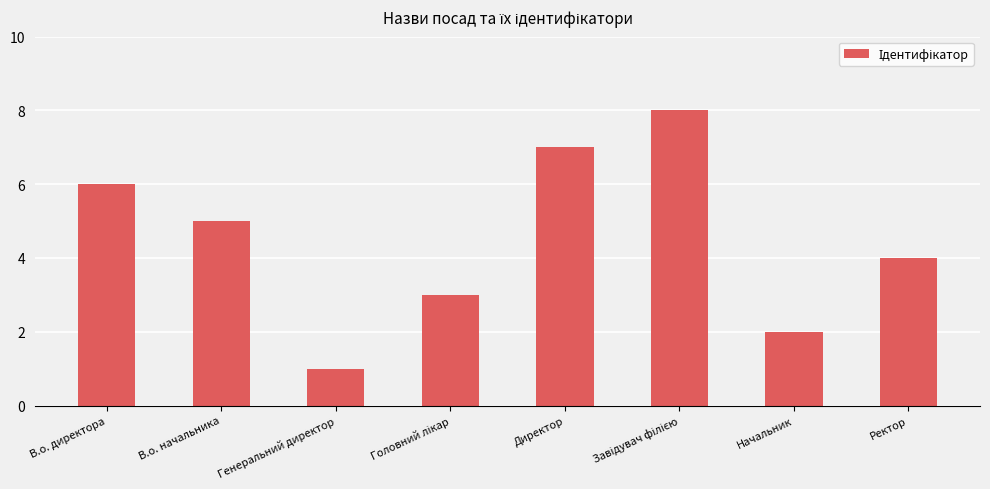

How many data points does each series have?

8